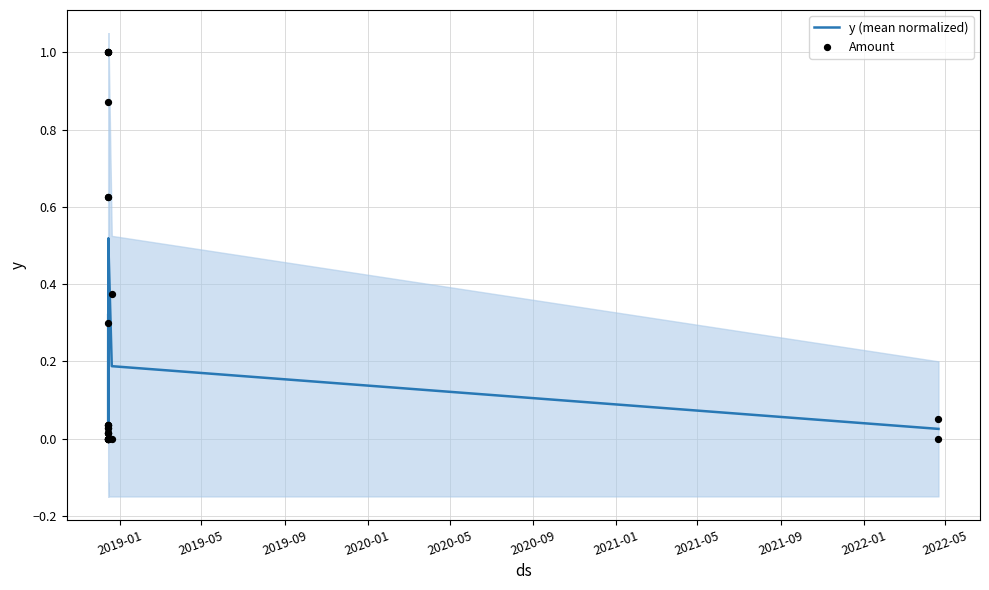

Which series contains the lowest Y value?

Amount